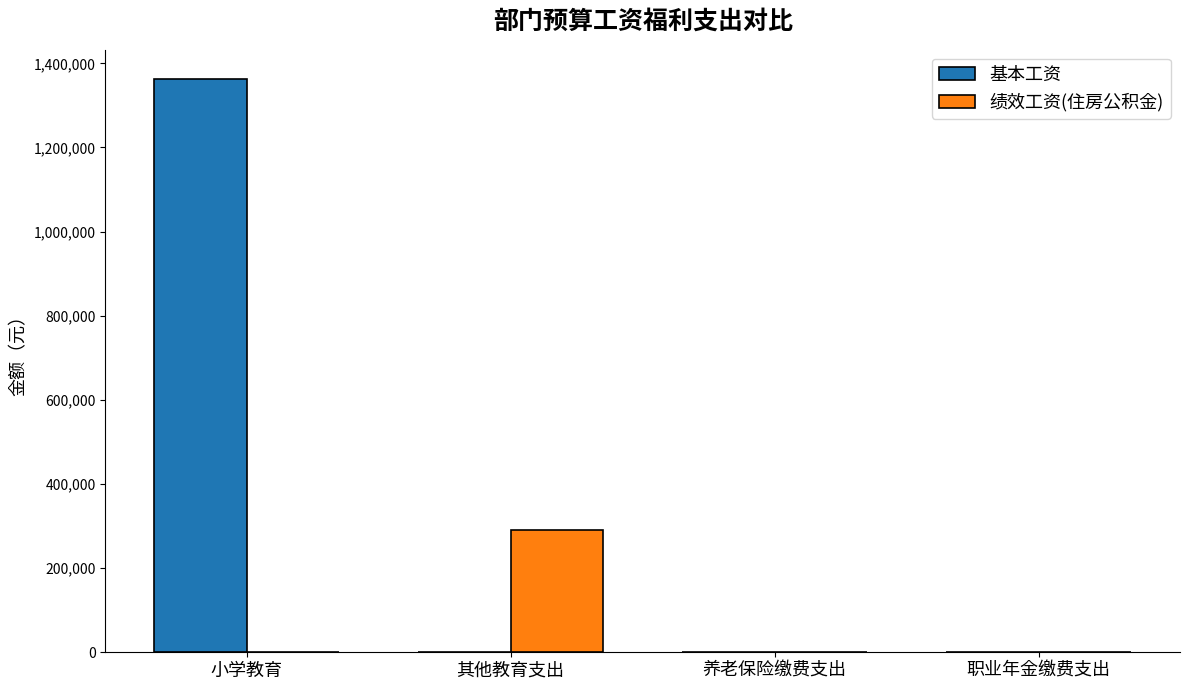

What is the sum of all 基本工资 values?

1363952.9